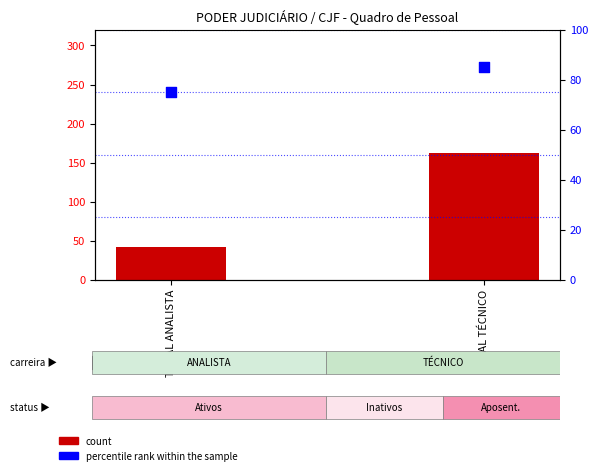

At how many categories does at least one series exceed 65?

2